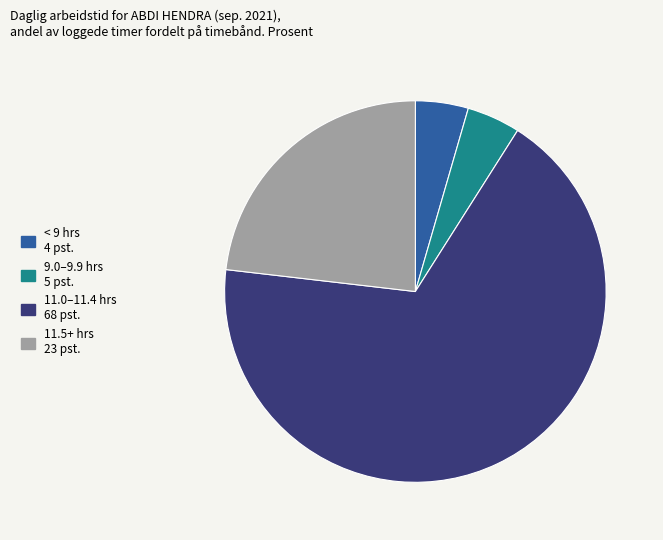

Does any single category account for the majority?

Yes